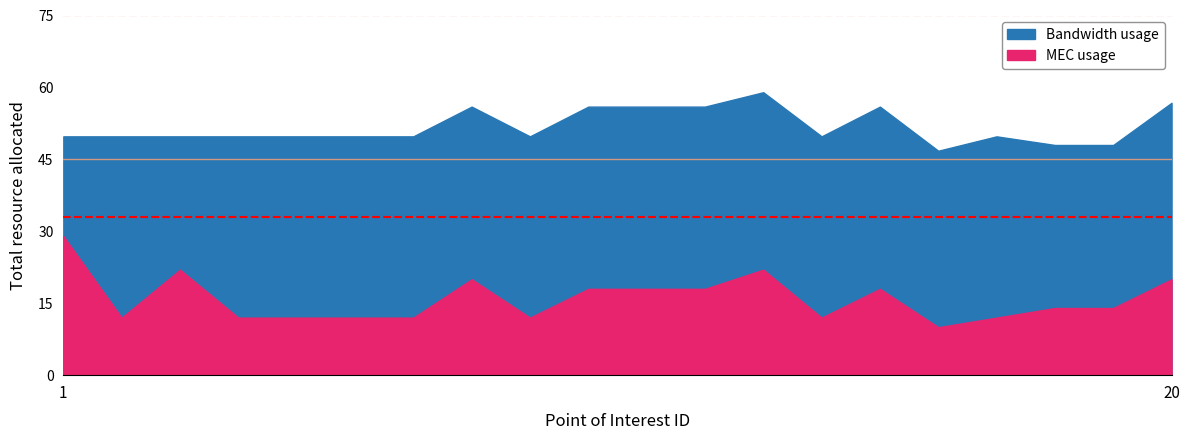

The value of Bandwidth usage at 16 is 46.8. True or false?

True